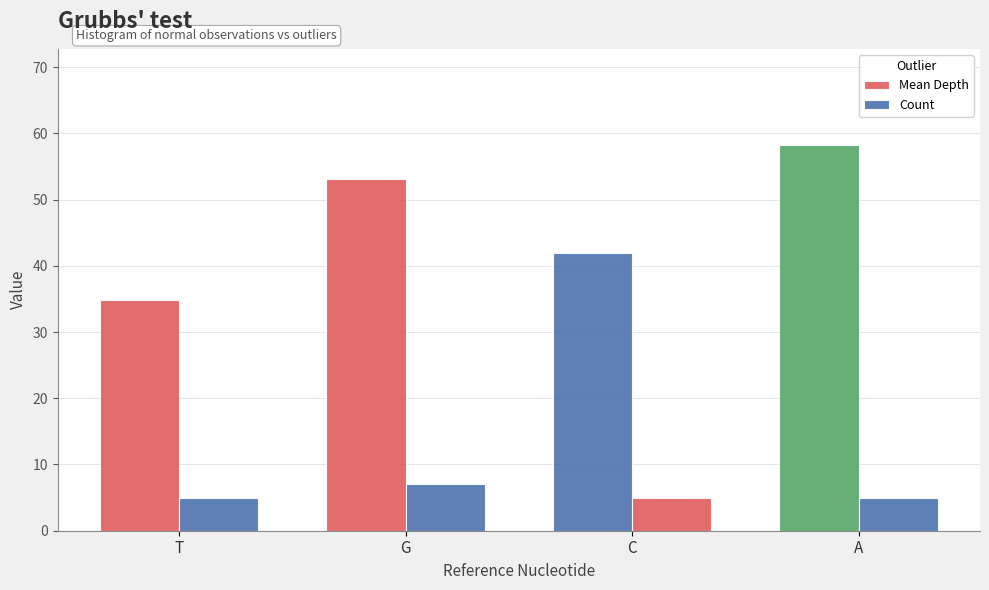

Between T and G, which series saw the biggest shift?

Mean Depth